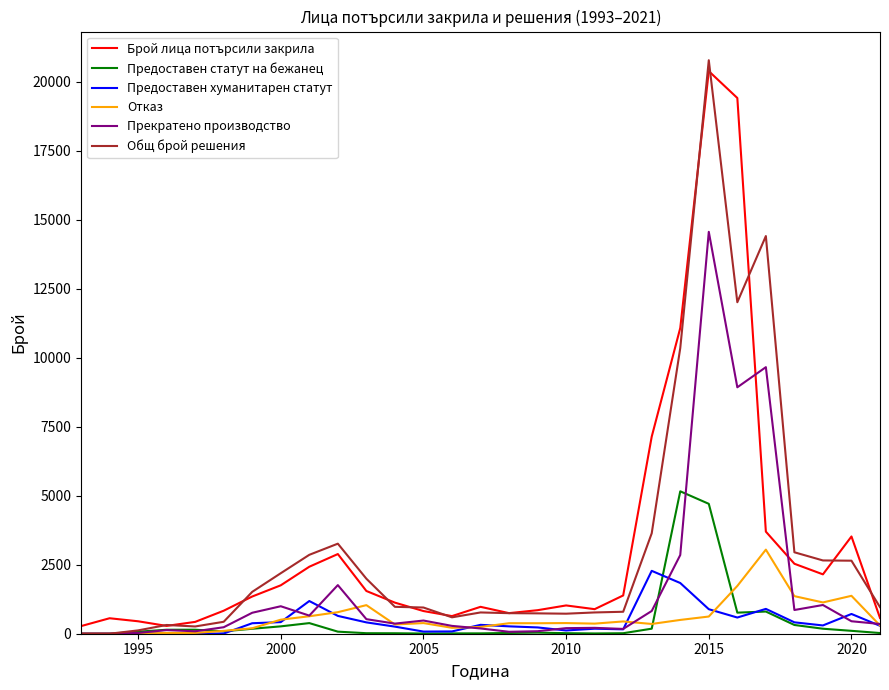

Which series has the largest range (max minus min)?

Общ брой решения